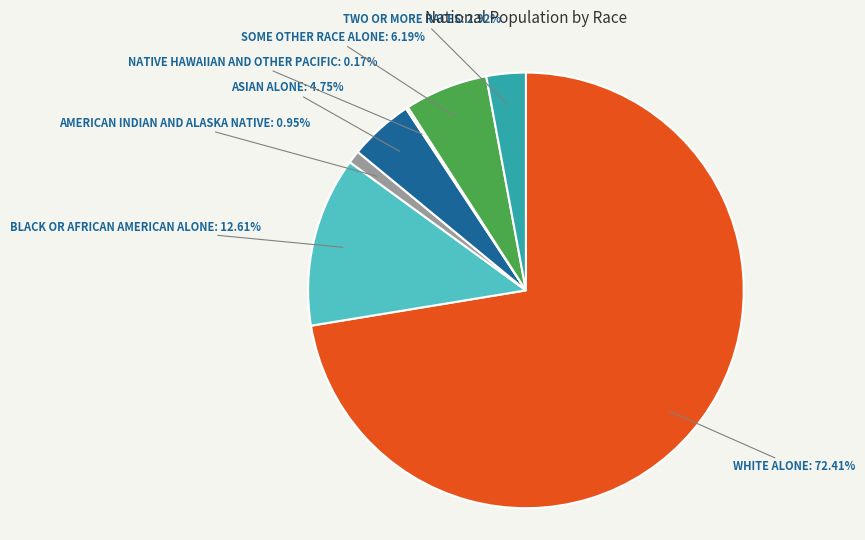

Which category accounts for the majority?

WHITE ALONE: 72.41%